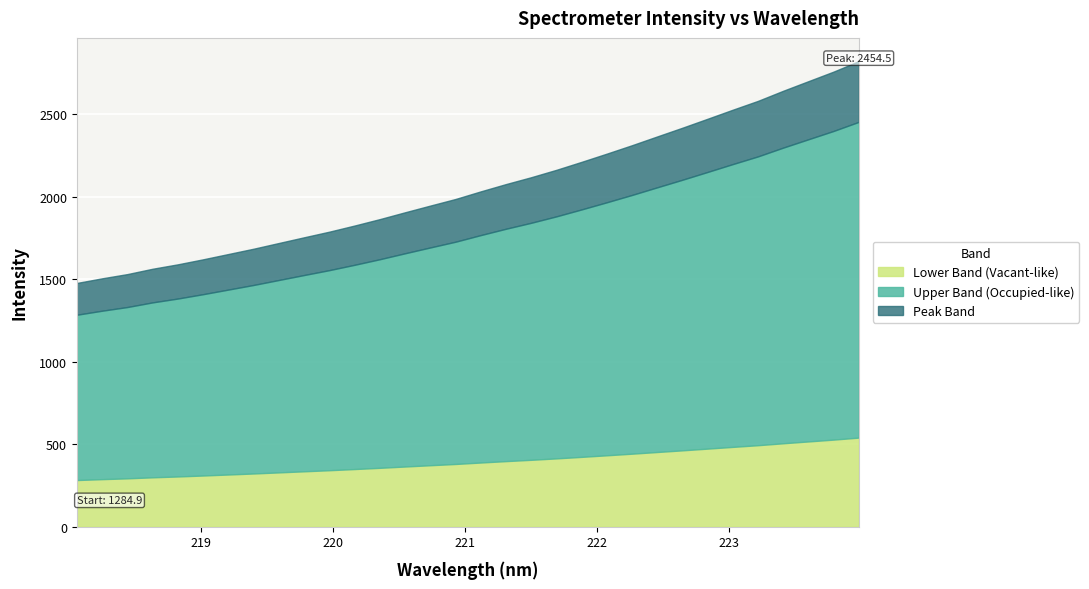

What are all the series names shown in the legend?

Lower Band (Vacant-like), Upper Band (Occupied-like), Peak Band